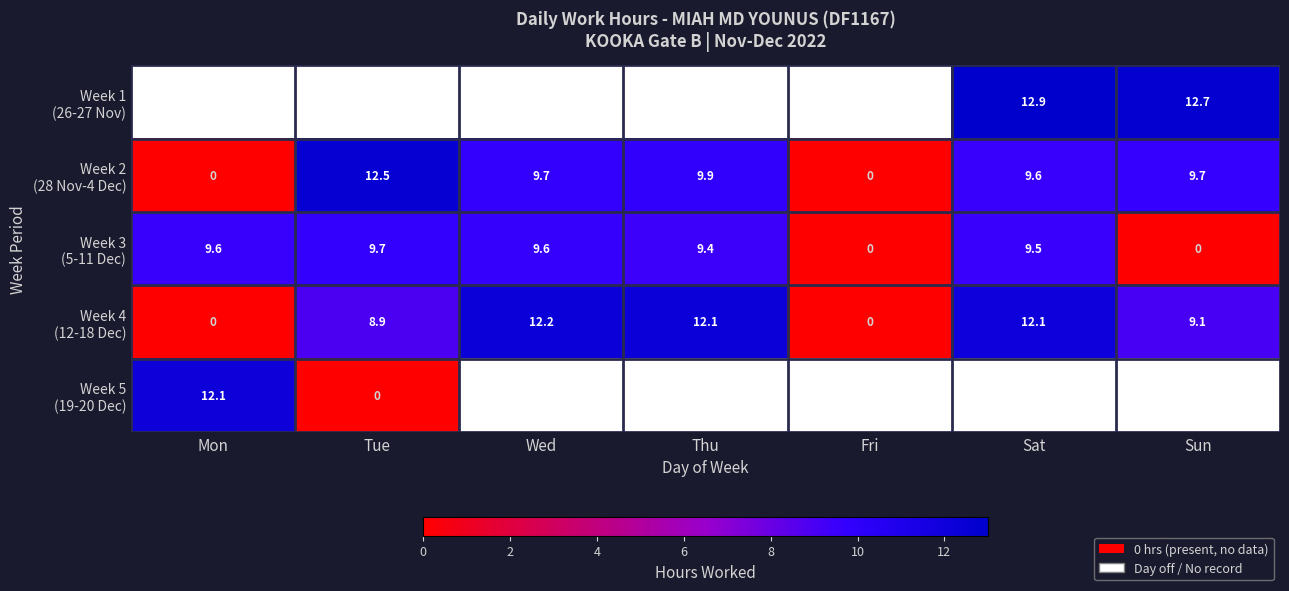

List the labels in order of Week 2 (28 Nov-4 Dec) value, smallest first.

Mon, Fri, Sat, Sun, Wed, Thu, Tue